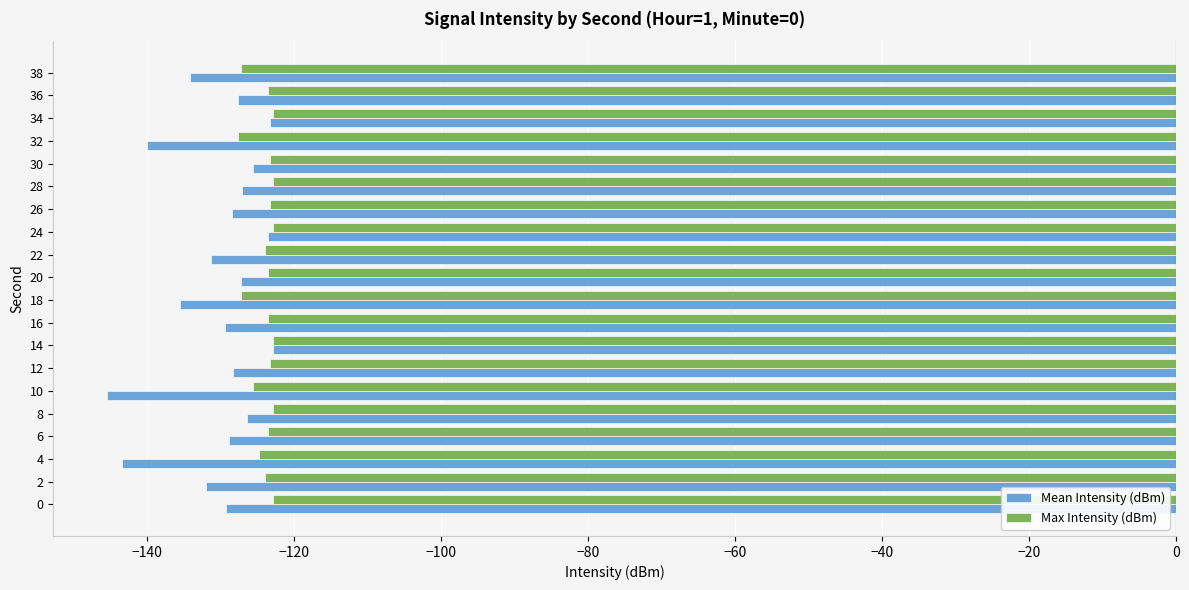

True or false: Max Intensity (dBm) has a value of -221.3 at 20.

False